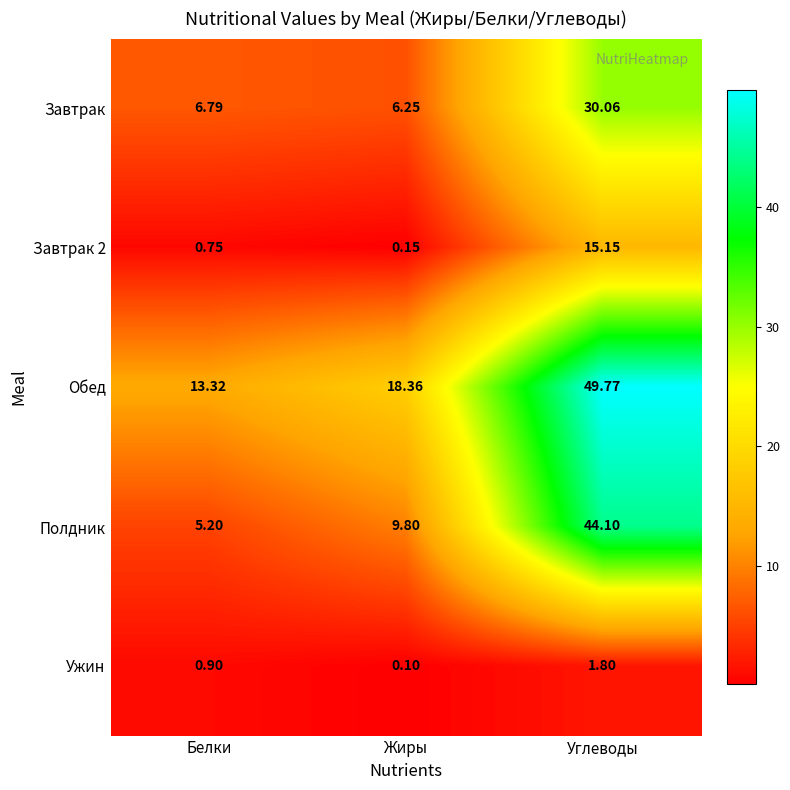

List the series in order of their overall mean, highest first.

Обед, Полдник, Завтрак, Завтрак 2, Ужин